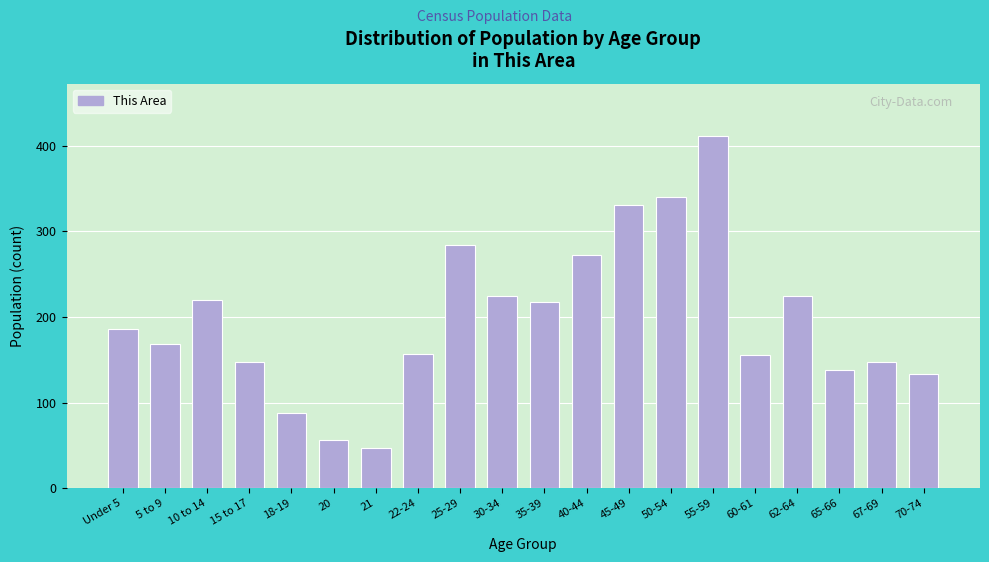

What value does the data have at 5 to 9, to the nearest 5?

170